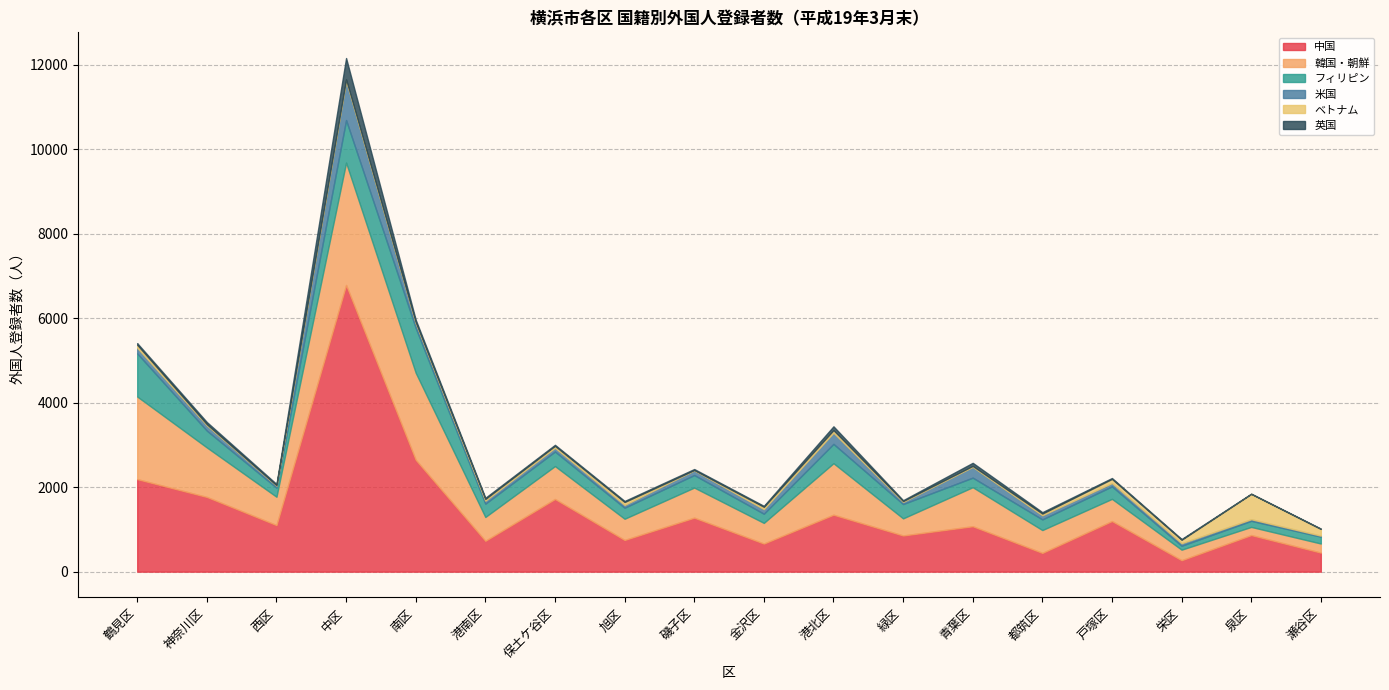

Which label corresponds to the largest value in the chart?

中区